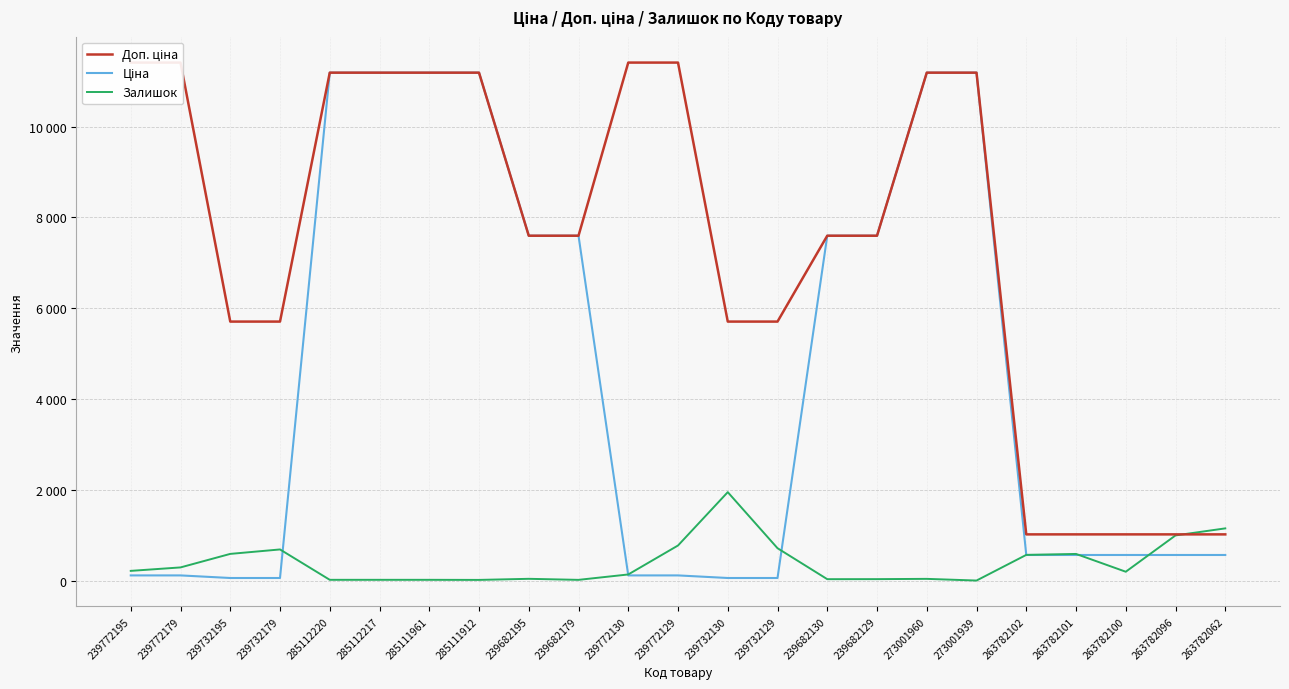

Rank the series by their maximum value, from highest to lowest.

Доп. ціна, Ціна, Залишок